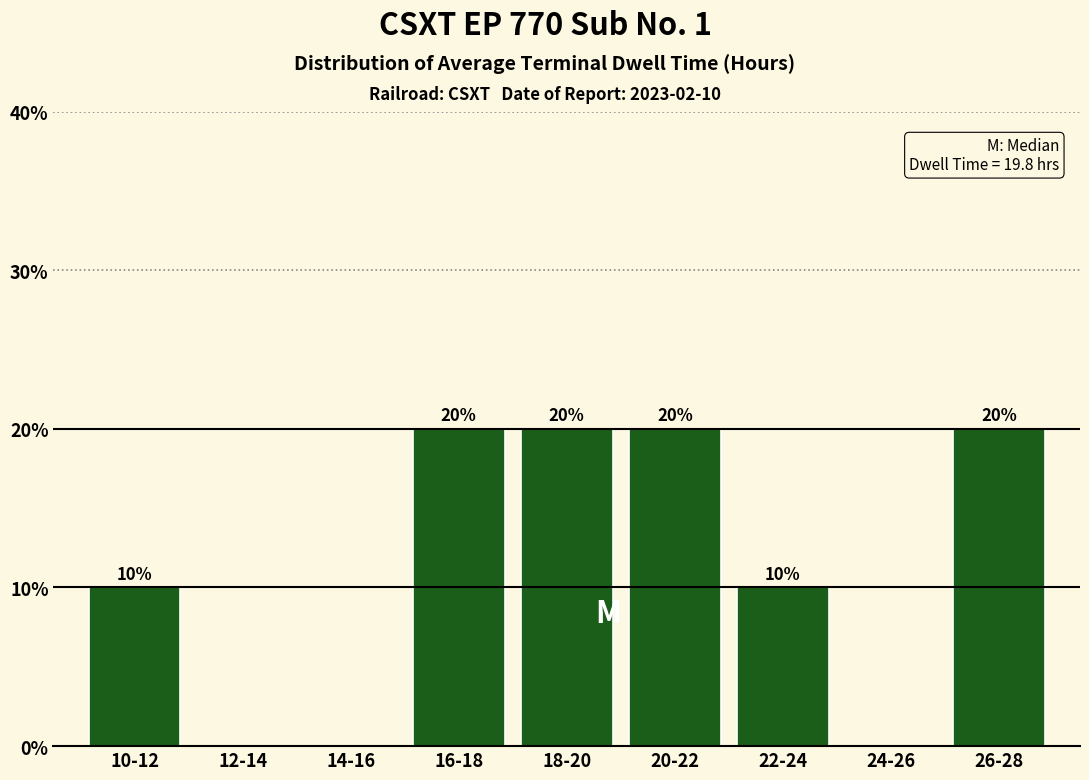

Reading left to right, extract all data points from this chart.

10-12=10	12-14=0	14-16=0	16-18=20	18-20=20	20-22=20	22-24=10	24-26=0	26-28=20